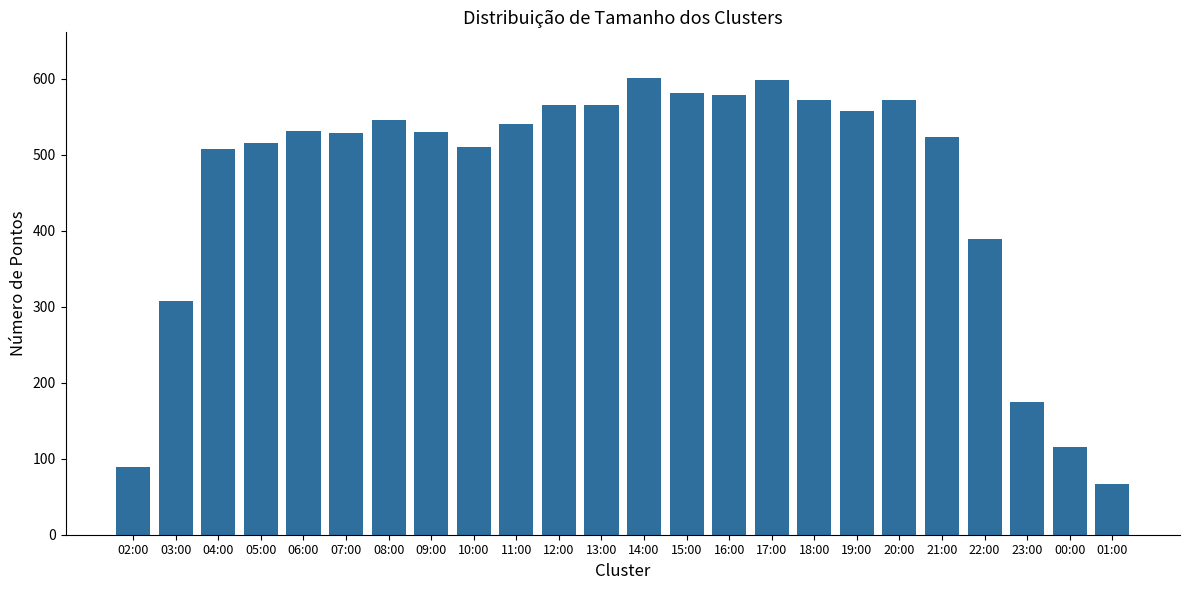

What is the label of the 12th bar from the left?

13:00